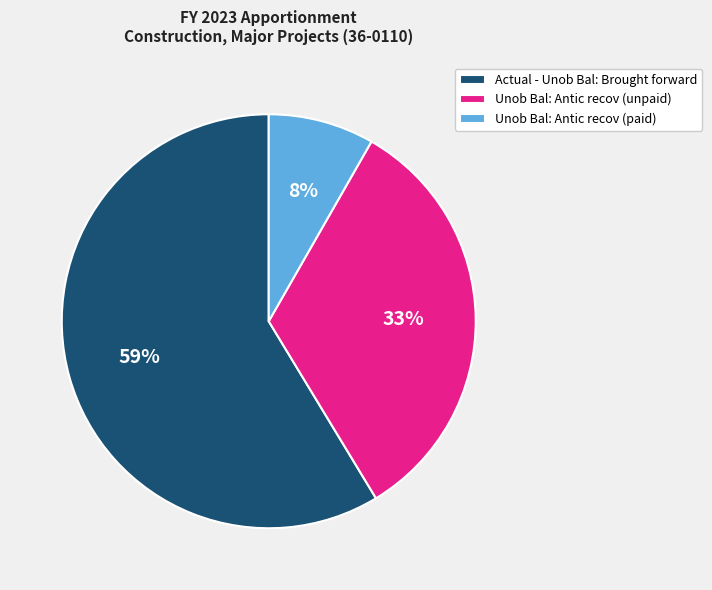

Count the number of slices in the pie.

3